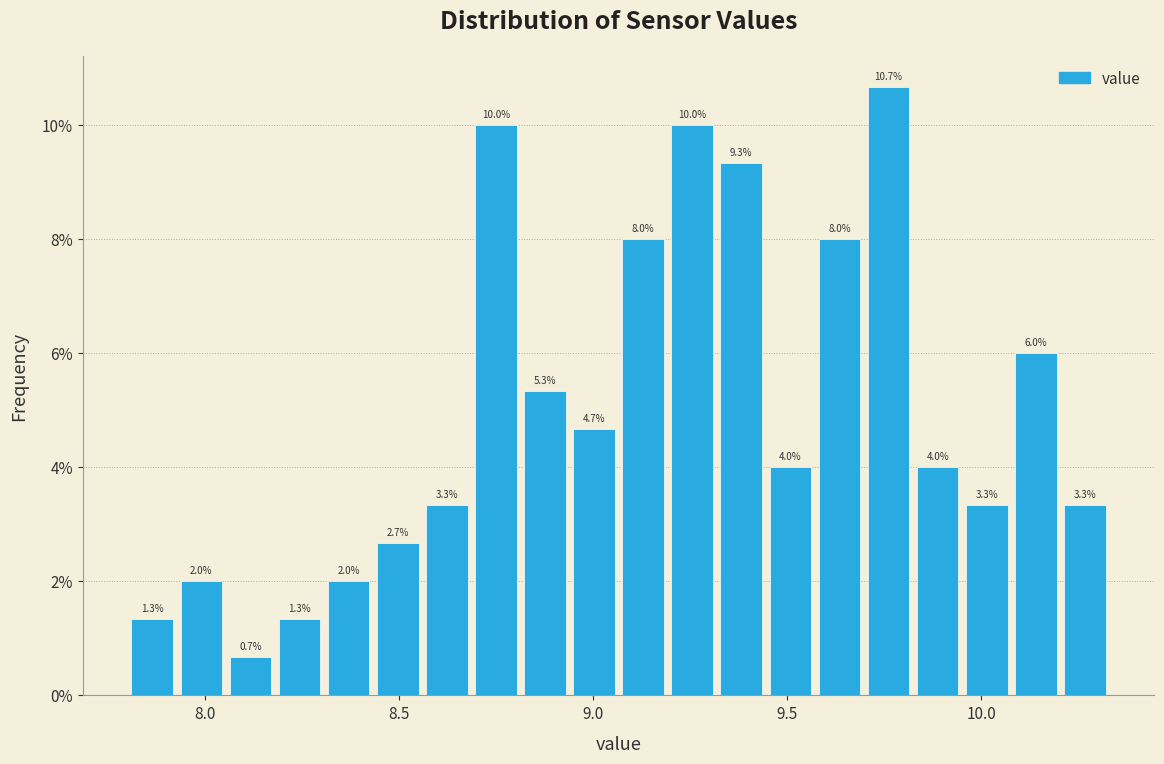

Read against the x-axis, roughly where is the centre of the tallest bar?

9.75